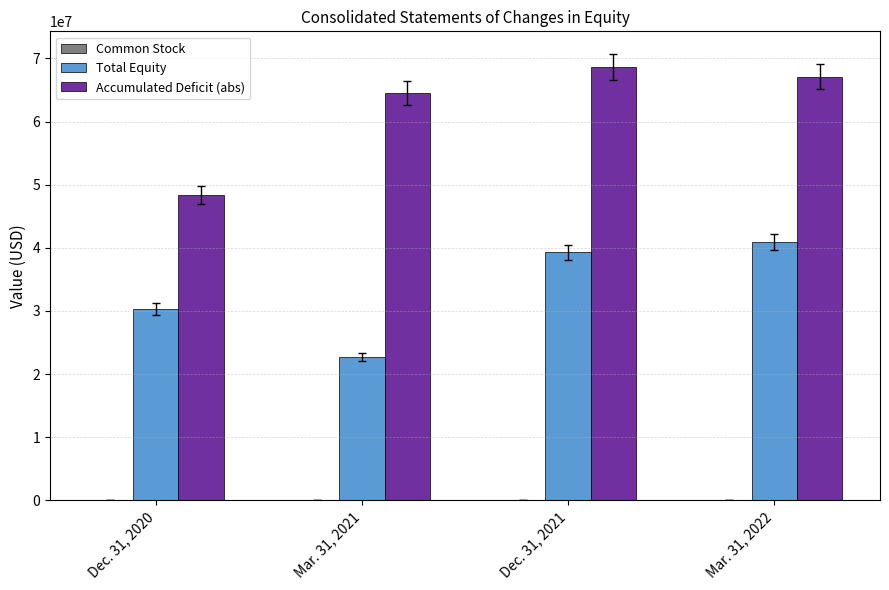

Where is Total Equity nearest to the value 31806903?

Dec. 31, 2020